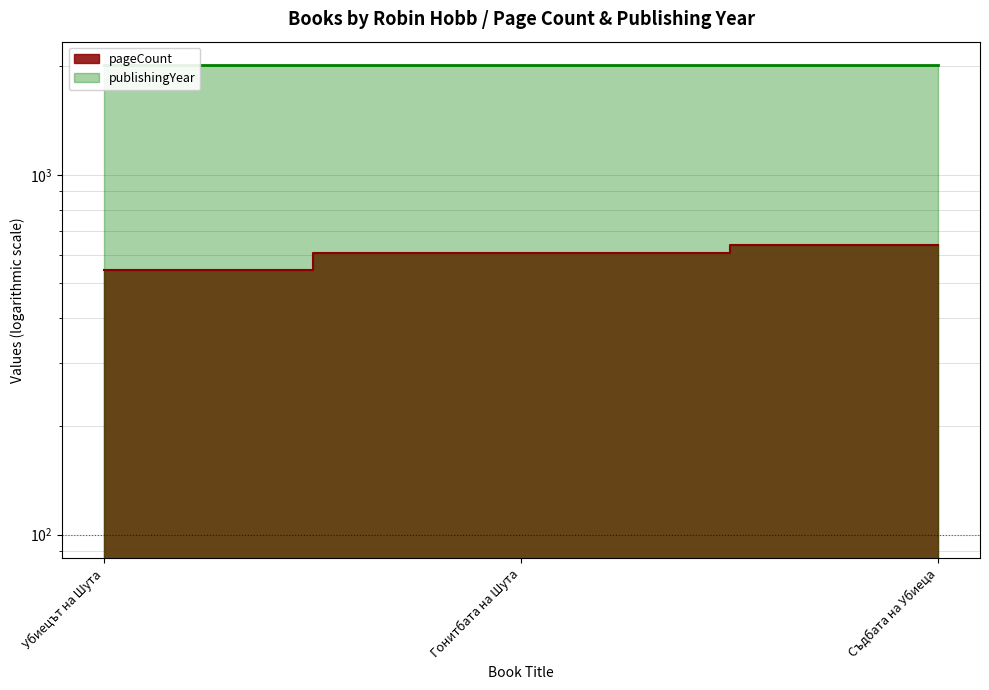

At Гонитбата на Шута, list the series in order from smallest to largest.

pageCount, publishingYear